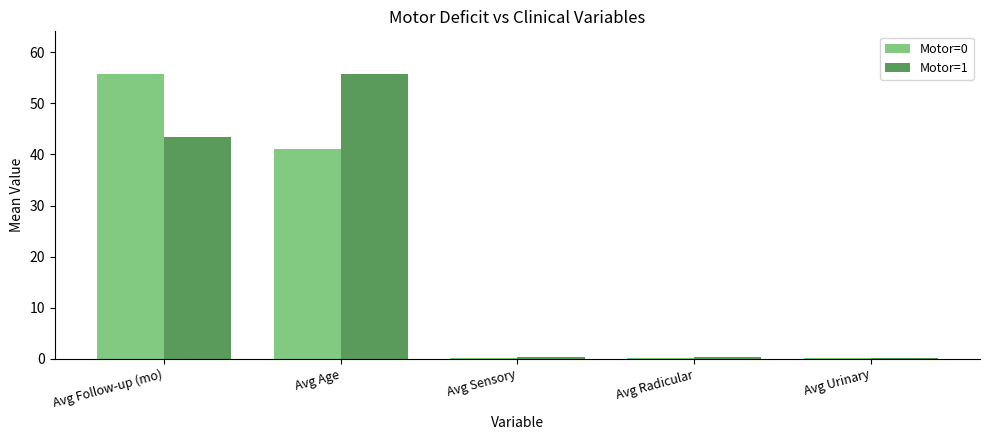

Where is Motor=1 nearest to the value 27?

Avg Follow-up (mo)